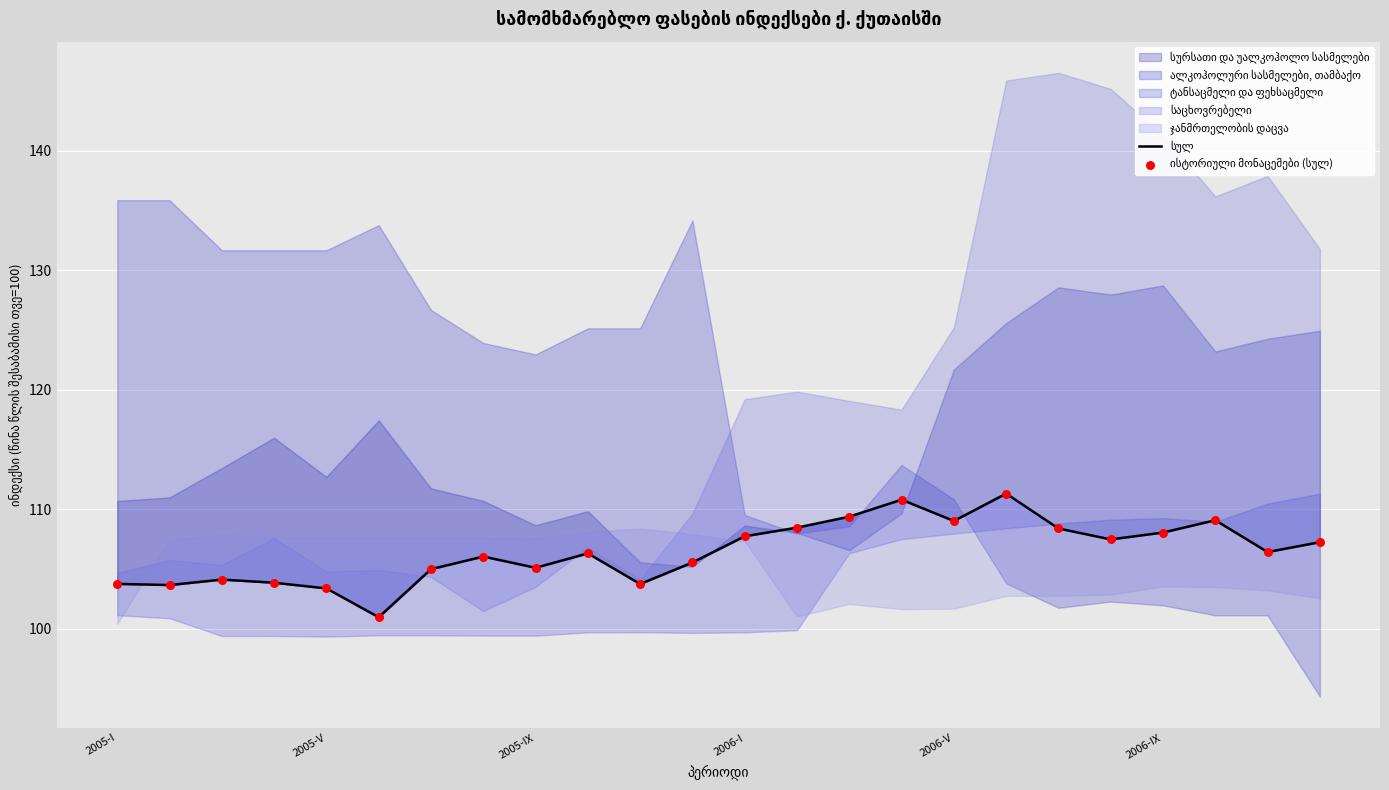

At which category is the sum across all series the highest?

17